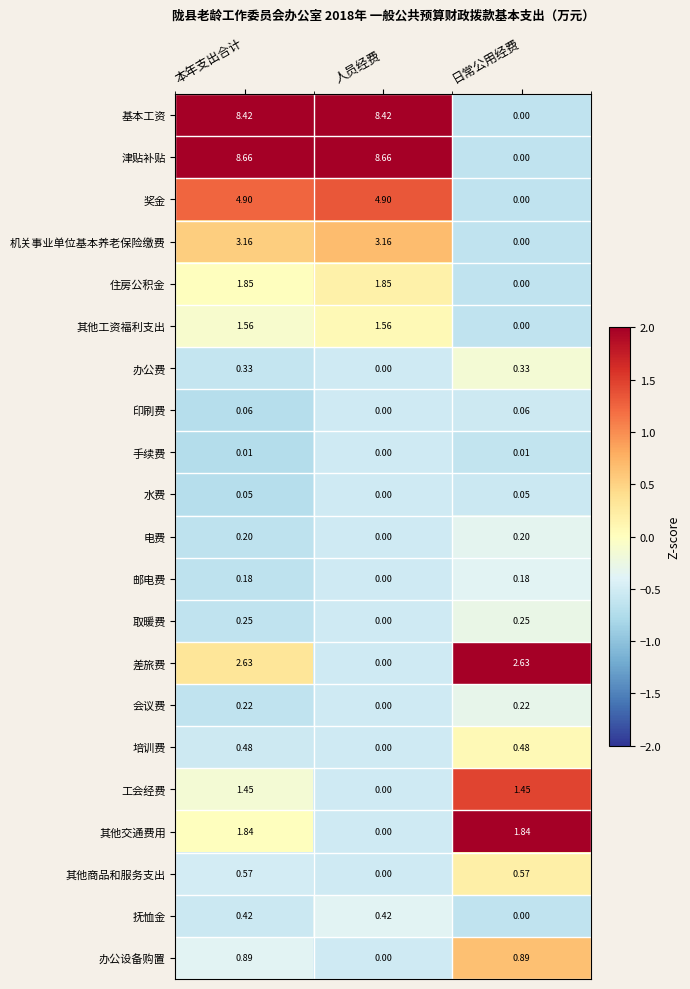

Between 本年支出合计 and 日常公用经费, which series saw the biggest shift?

津贴补贴